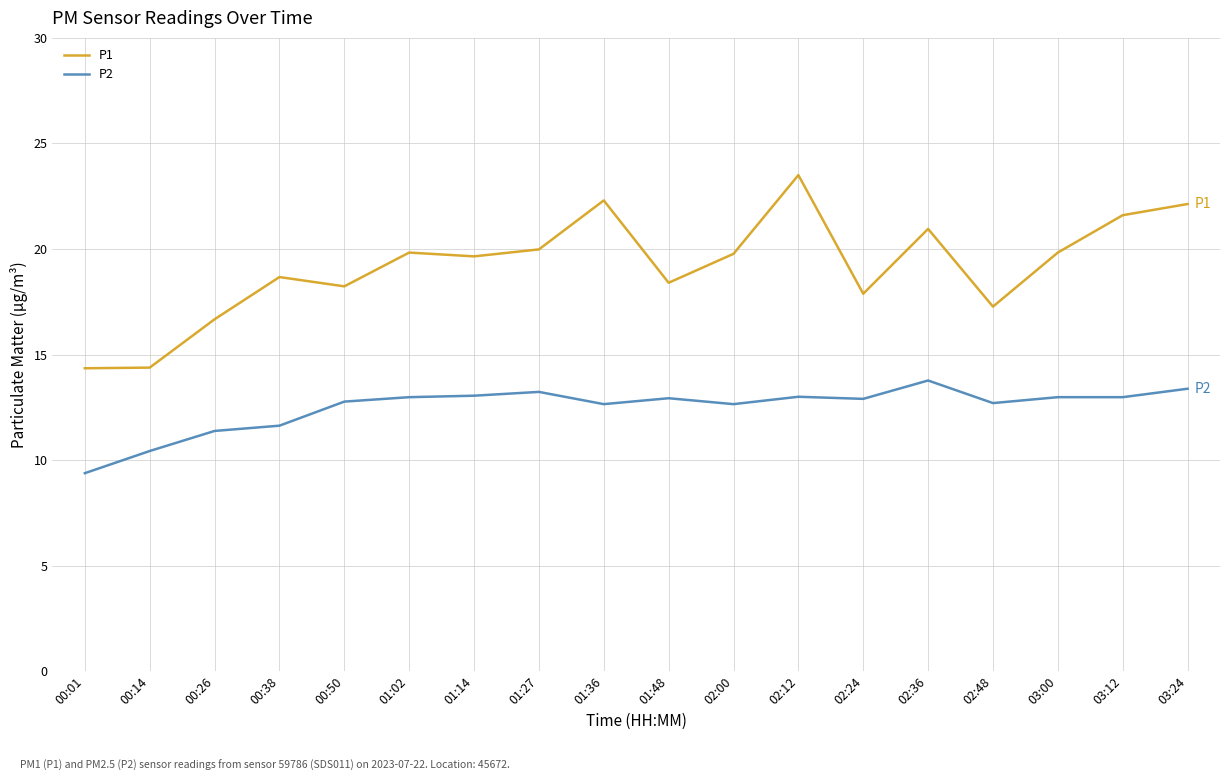

How many lines are shown in the chart?

2